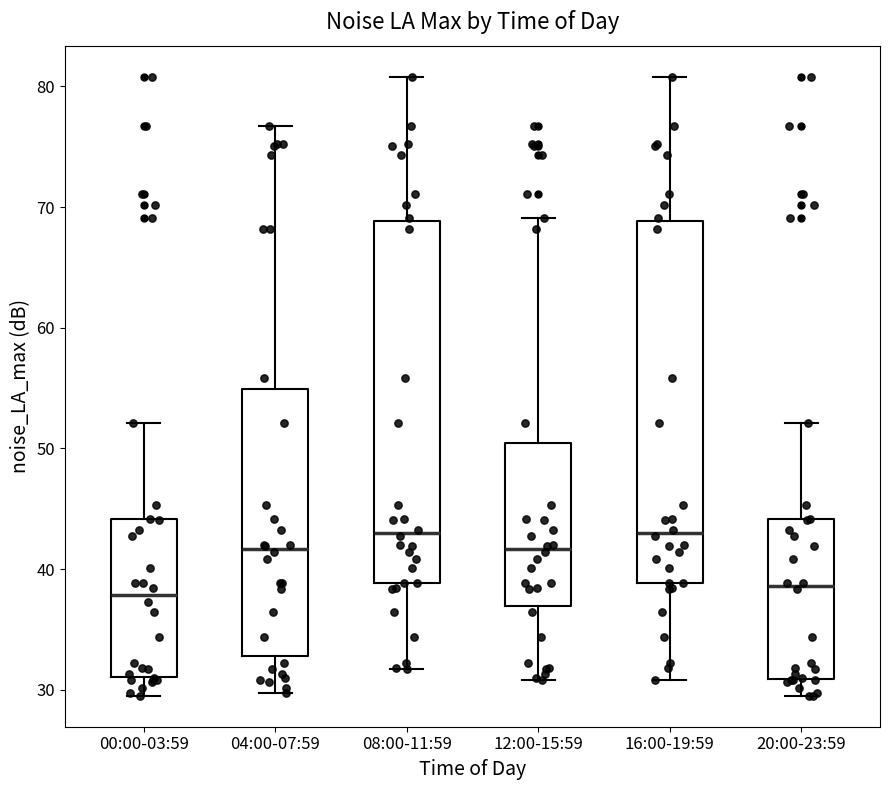

Where does the median line of the box for 00:00-03:59 sit on the y-axis? The values are not printed on the chart, so give them approximately, as read against the axis.

38